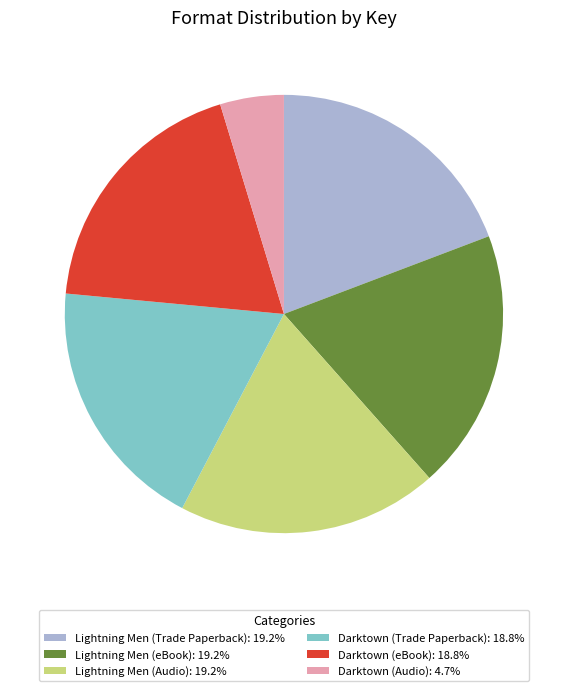

What is the ratio of the value at Lightning Men (eBook) to the value at Lightning Men (Audio)?

1.0